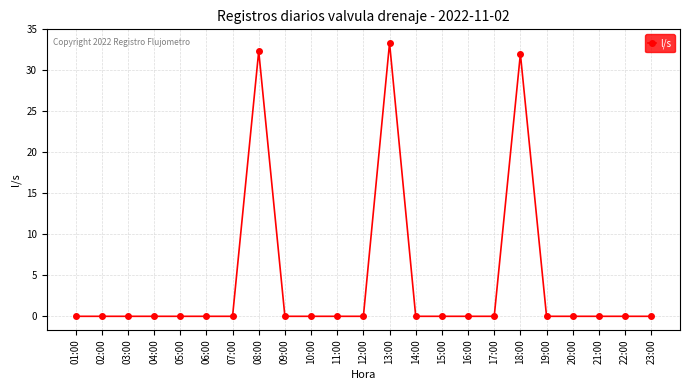

What is the sum of all values?

97.7